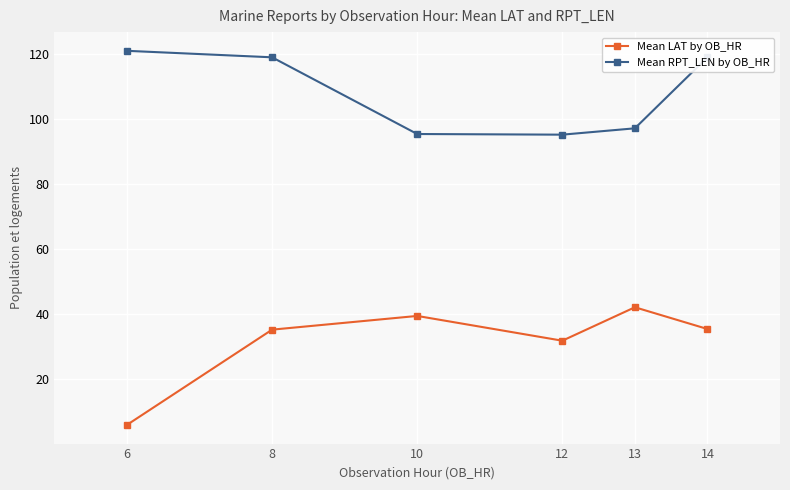

What is the average value of the Mean LAT by OB_HR series?

31.6